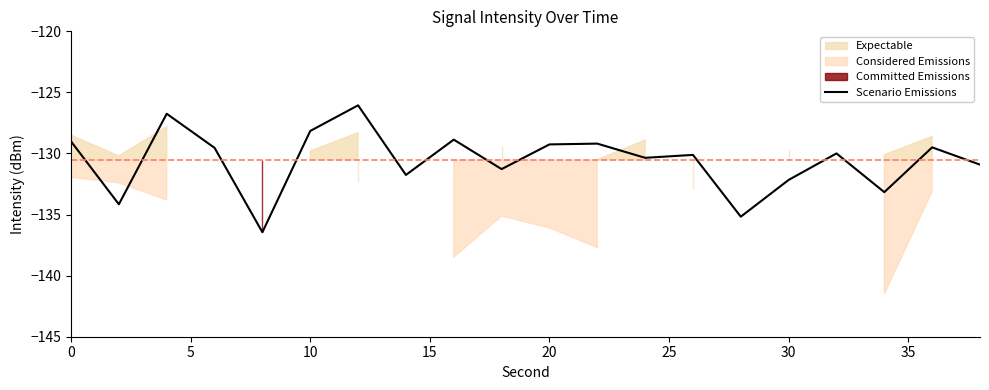

True or false: Scenario Emissions has a value of -78.8 at 10.

False